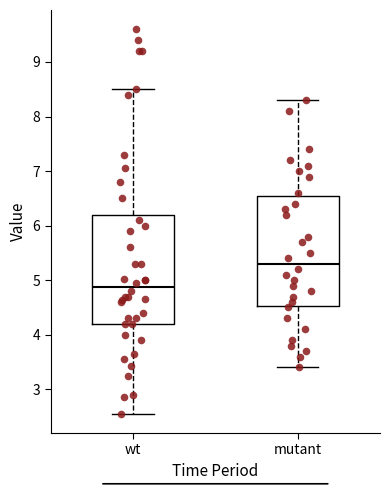

Where does the median line of the box for wt sit on the y-axis? The values are not printed on the chart, so give them approximately, as read against the axis.

4.9